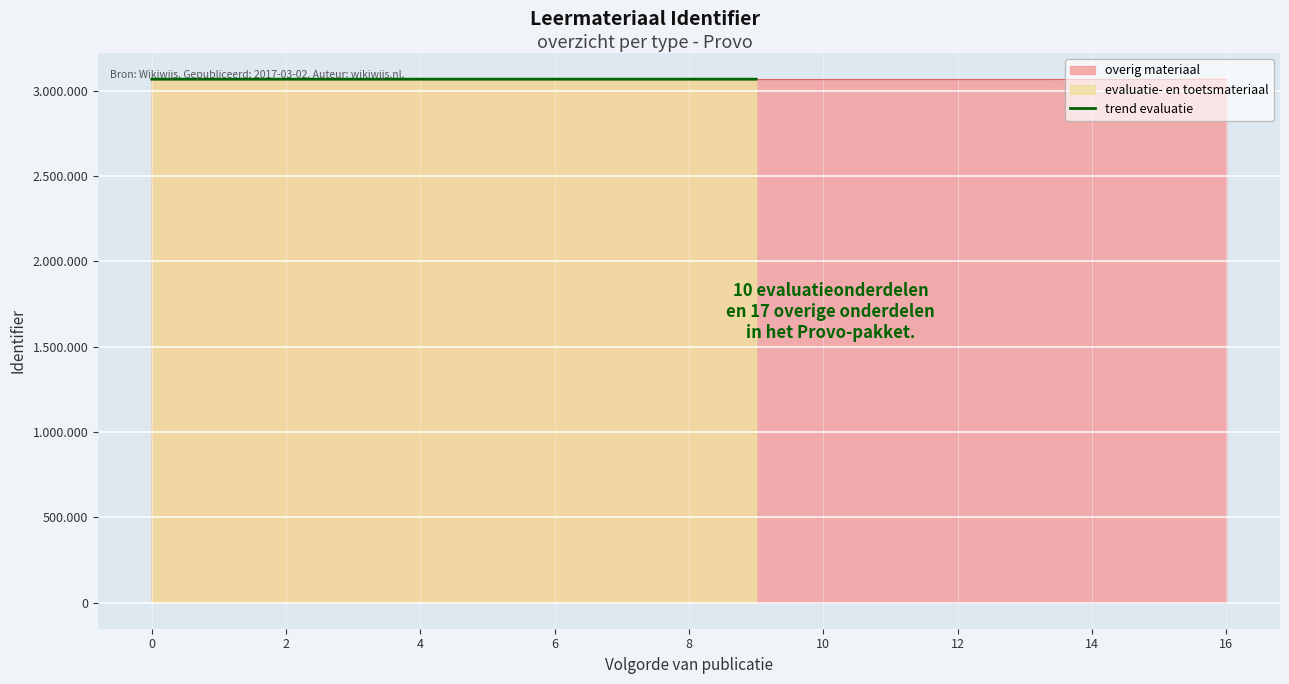

How many lines are shown in the chart?

1